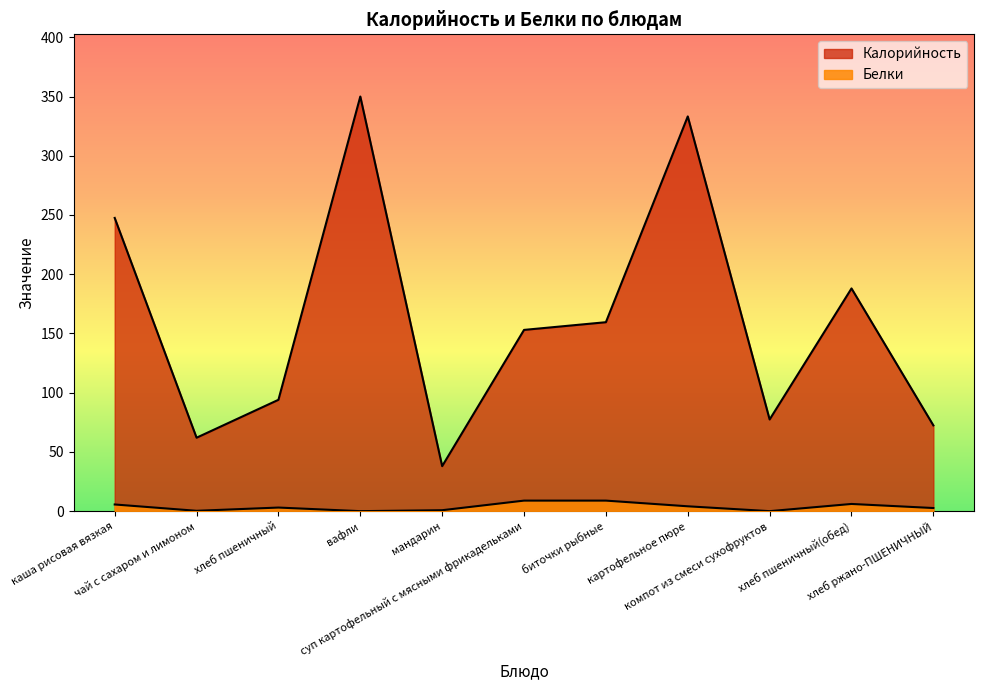

What are all the series names shown in the legend?

Калорийность, Белки